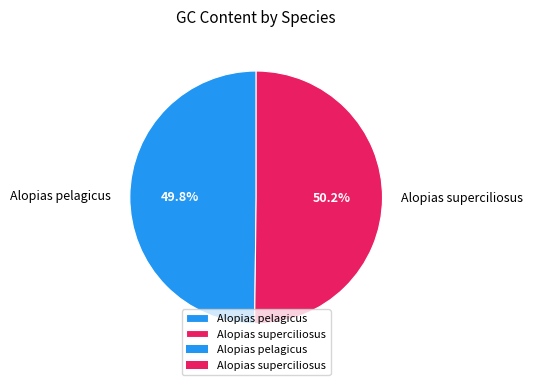

Does any single category account for the majority?

Yes